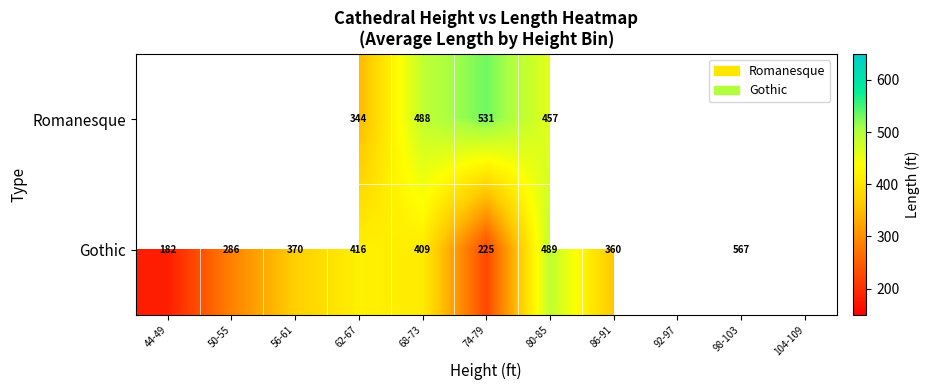

What is the spread (max minus min) of values at 68-73?

79